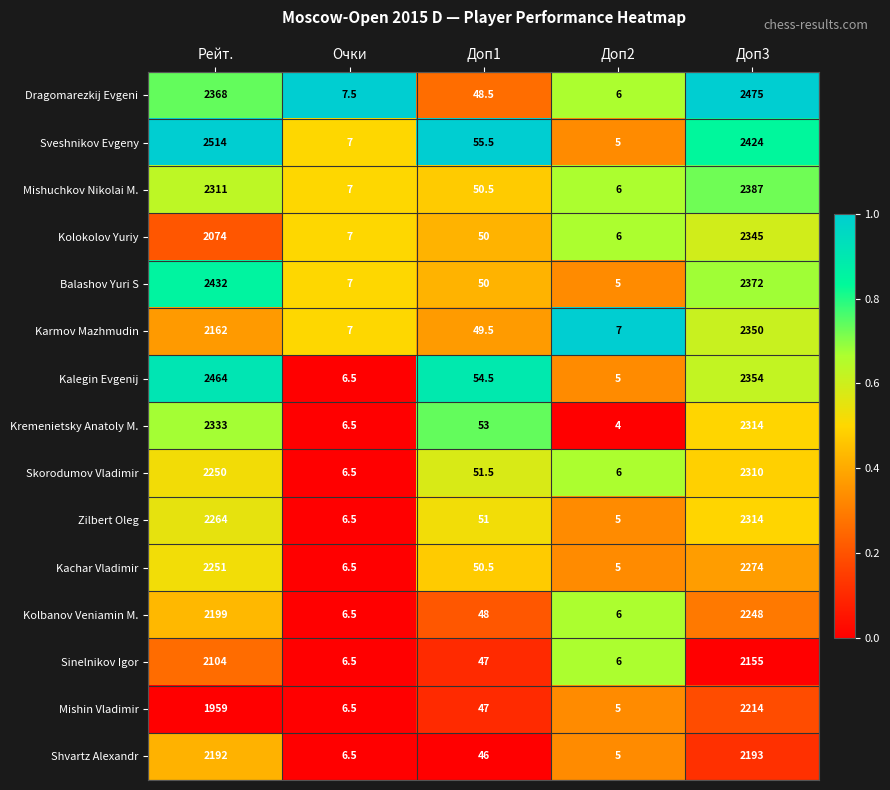

What value does the Kalegin Evgenij series have at Доп3?

2354.0